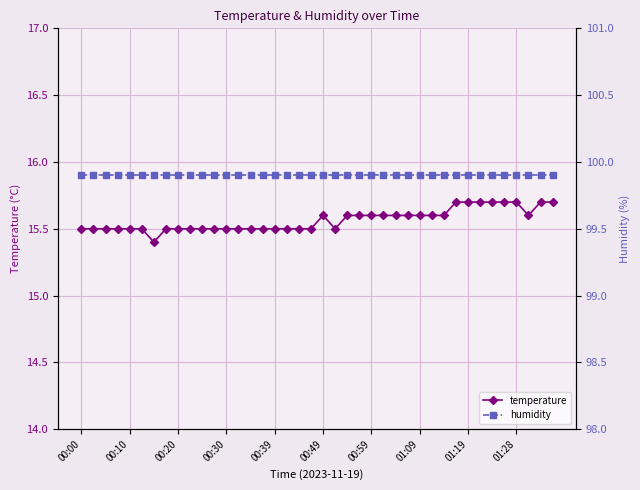

Reading left to right, list all the values displayed in this chart.

temperature: 15.5	15.5	15.5	15.5	15.5	15.5	15.4	15.5	15.5	15.5	15.5	15.5	15.5	15.5	15.5	15.5	15.5	15.5	15.5	15.5	15.6	15.5	15.6	15.6	15.6	15.6	15.6	15.6	15.6	15.6	15.6	15.7	15.7	15.7	15.7	15.7	15.7	15.6	15.7	15.7
humidity: 99.9	99.9	99.9	99.9	99.9	99.9	99.9	99.9	99.9	99.9	99.9	99.9	99.9	99.9	99.9	99.9	99.9	99.9	99.9	99.9	99.9	99.9	99.9	99.9	99.9	99.9	99.9	99.9	99.9	99.9	99.9	99.9	99.9	99.9	99.9	99.9	99.9	99.9	99.9	99.9